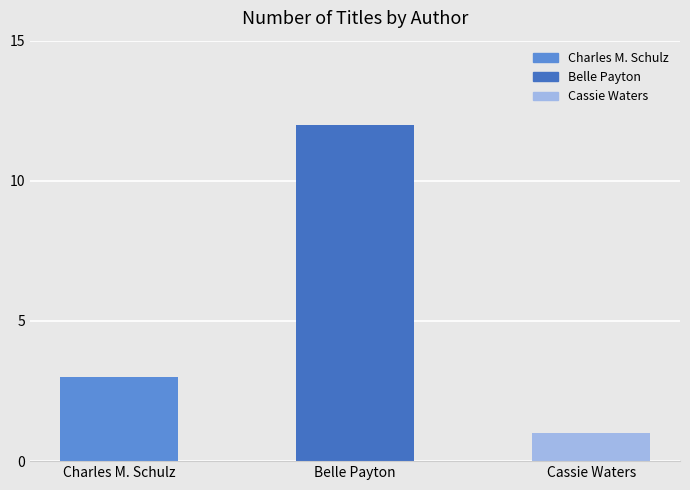

What is the greatest value displayed?

12